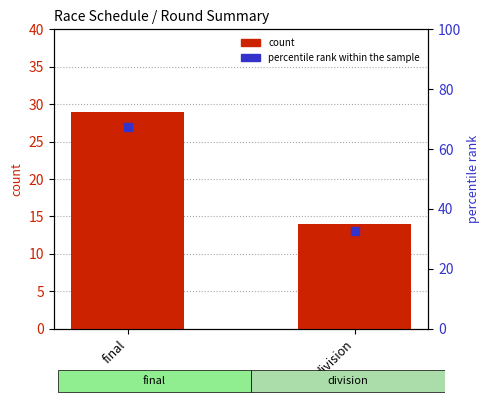

Does the chart contain stacked bars?

No